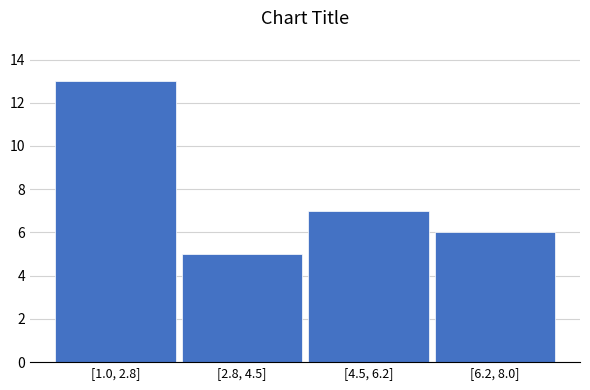

Reading right to left, what are all the values shown in this chart?

6	7	5	13